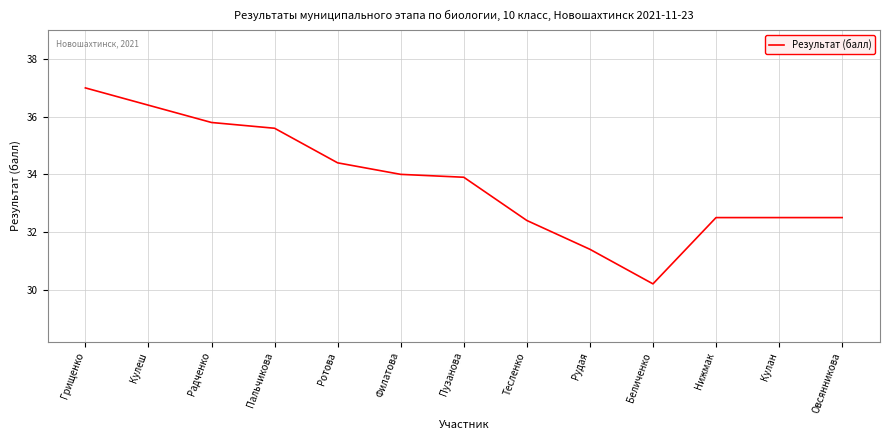

Approximately how many times larger is the value at Пальчикова compared to Филатова?

1.0